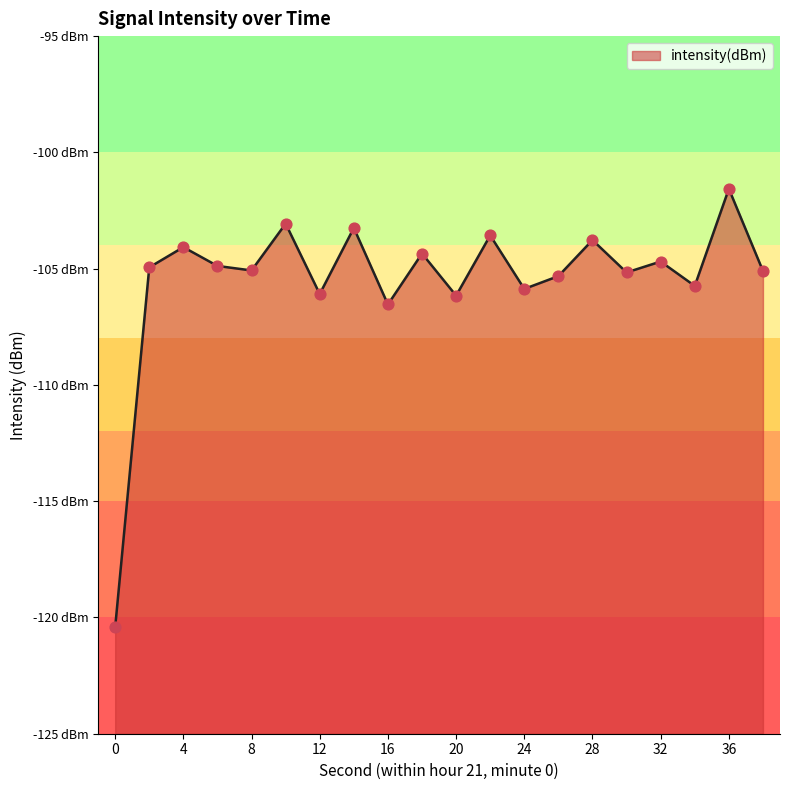

What is the change in value from 0 to 32?

+15.7